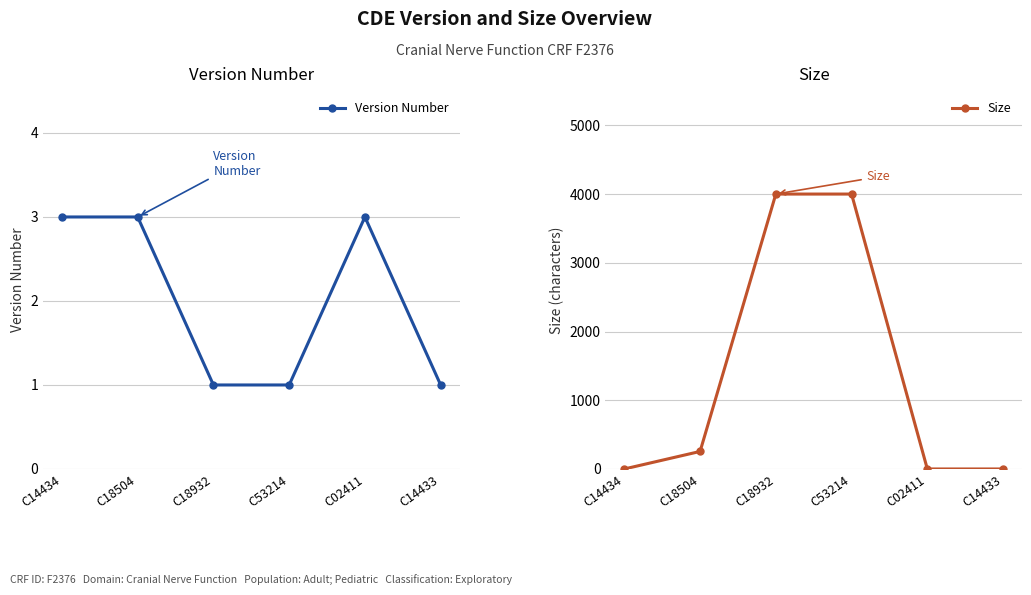

How many data points does each series have?

6